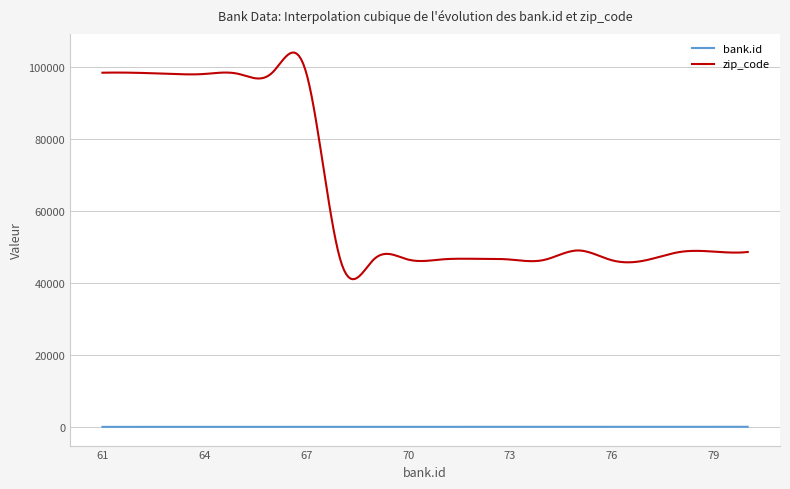

What is the difference between the maximum and minimum values in the zip_code series?

62913.3